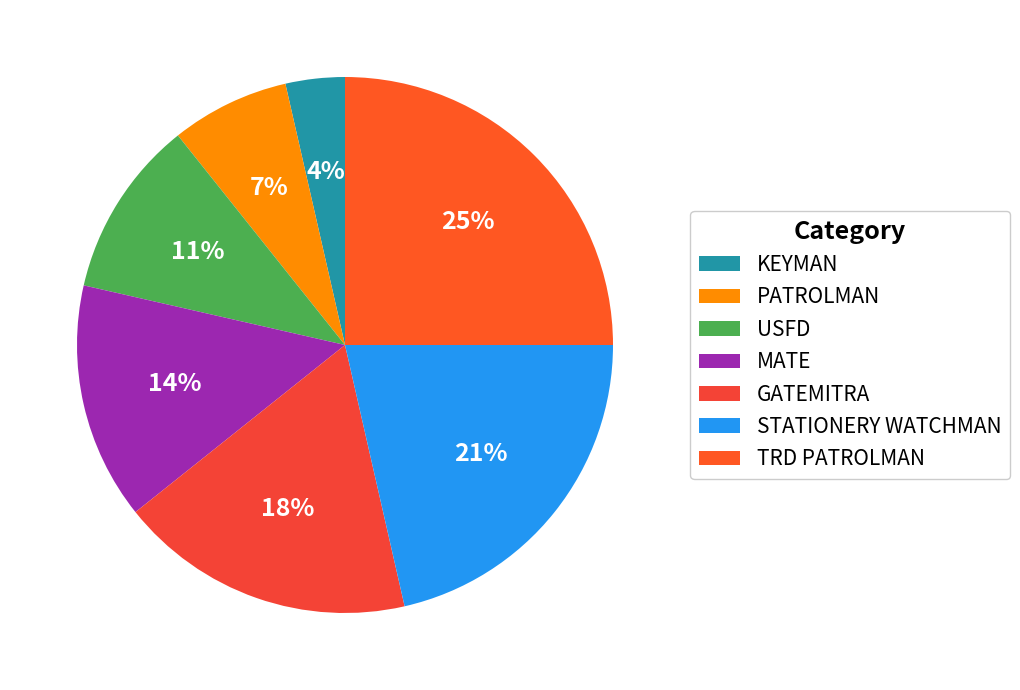

Is it true that GATEMITRA is 18% of the pie?

True